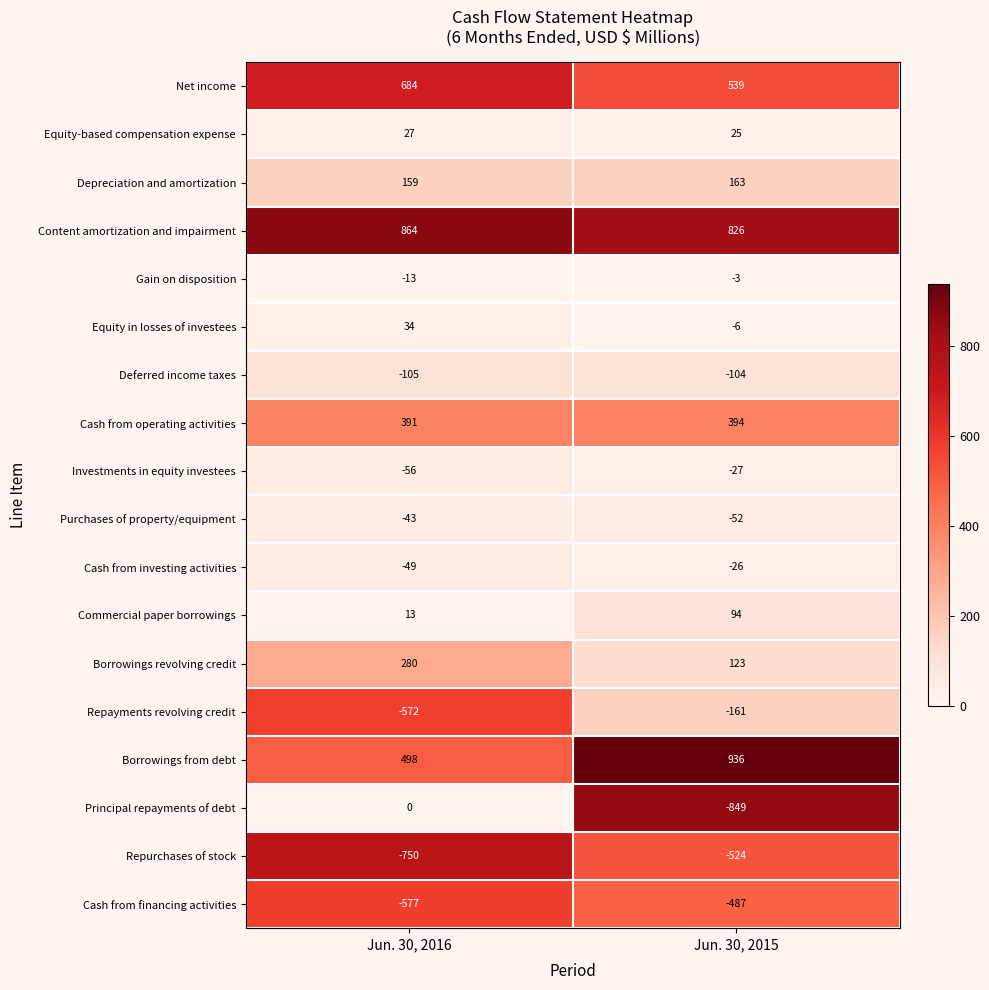

Which category has the lowest value across all series?

Jun. 30, 2015